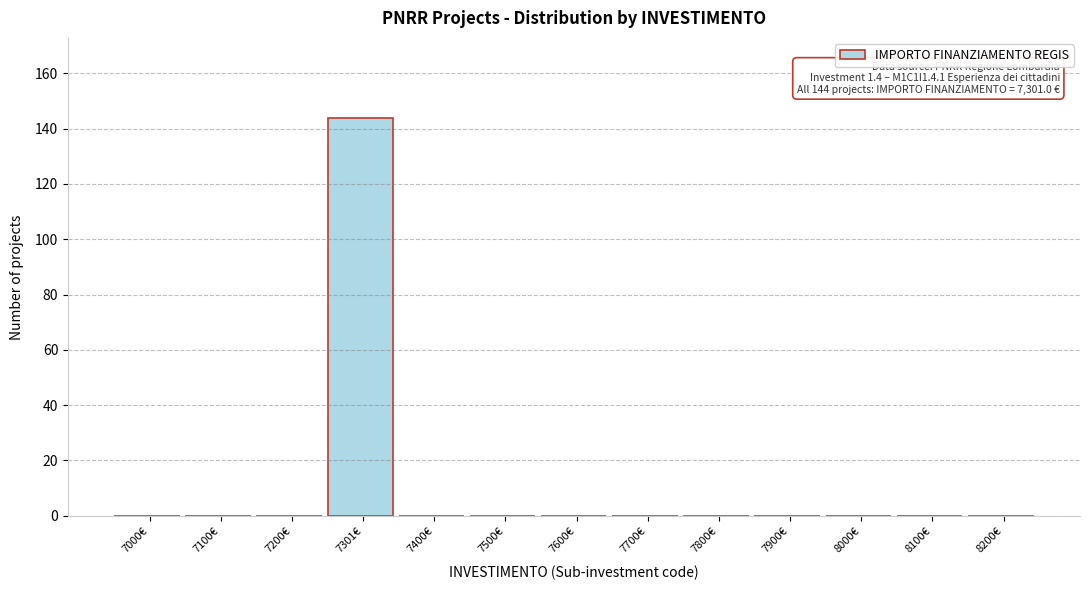

Reading left to right, list all the values displayed in this chart.

7000€=0	7100€=0	7200€=0	7301€=144	7400€=0	7500€=0	7600€=0	7700€=0	7800€=0	7900€=0	8000€=0	8100€=0	8200€=0